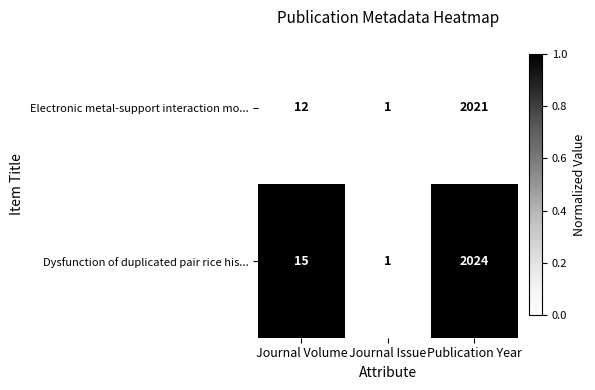

What is the total value across all series at Journal Volume?

27